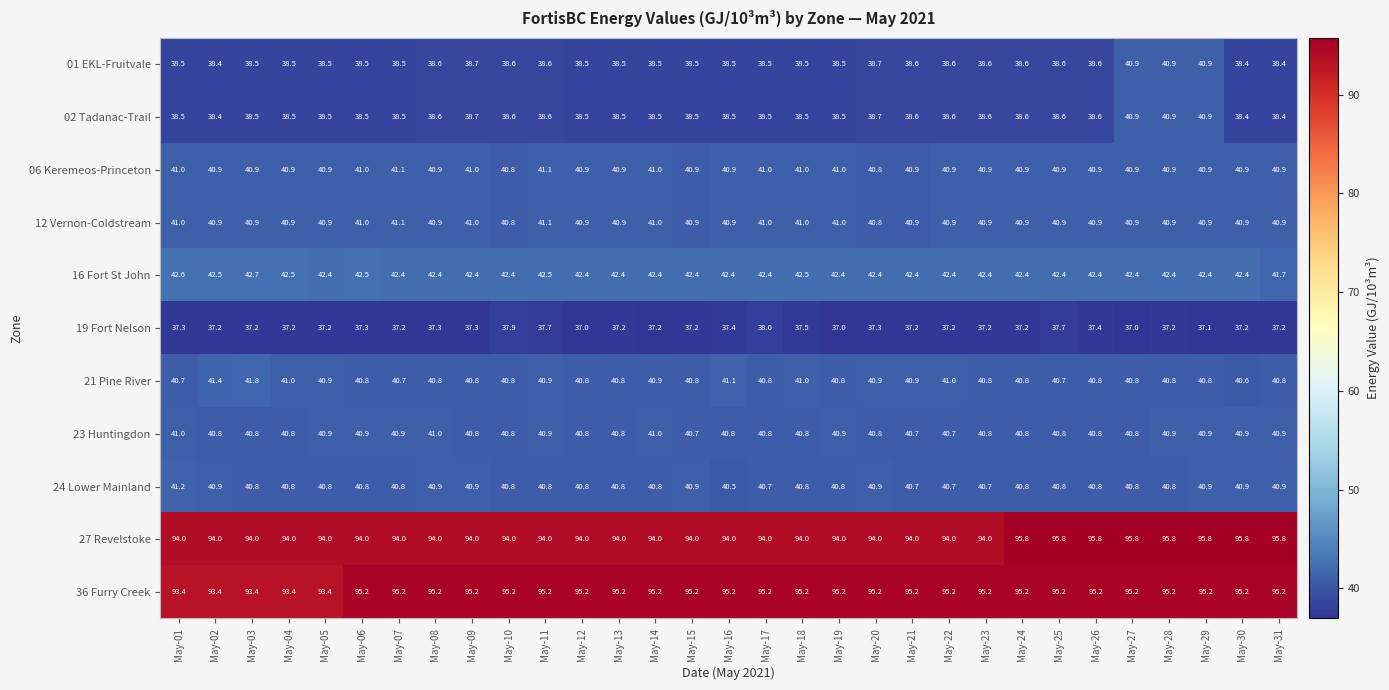

What is the sum of all 02 Tadanac-Trail values?

1201.7